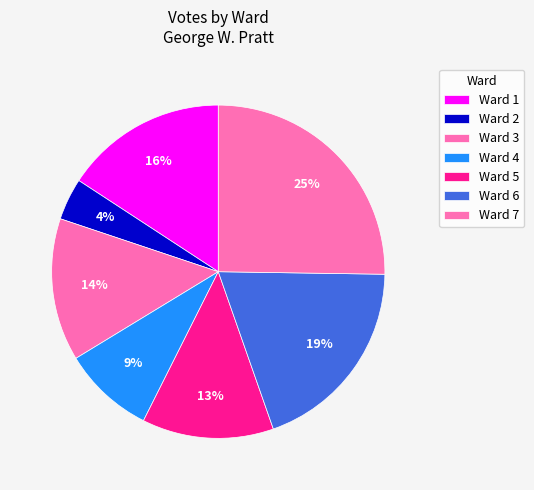

The Ward 3 slice represents 8% of the pie. True or false?

False